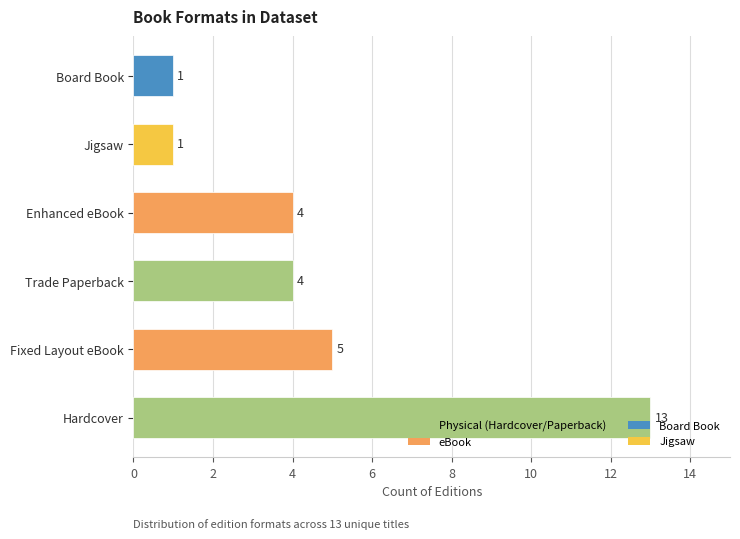

What is the average value?

5